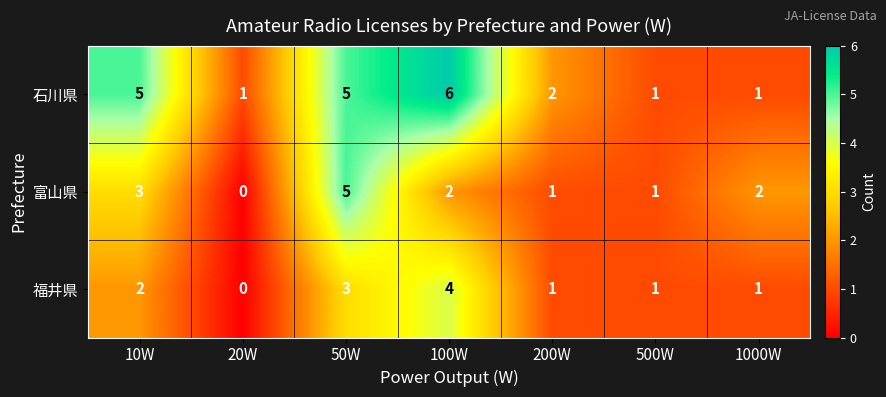

How many categories are shown in the chart?

7